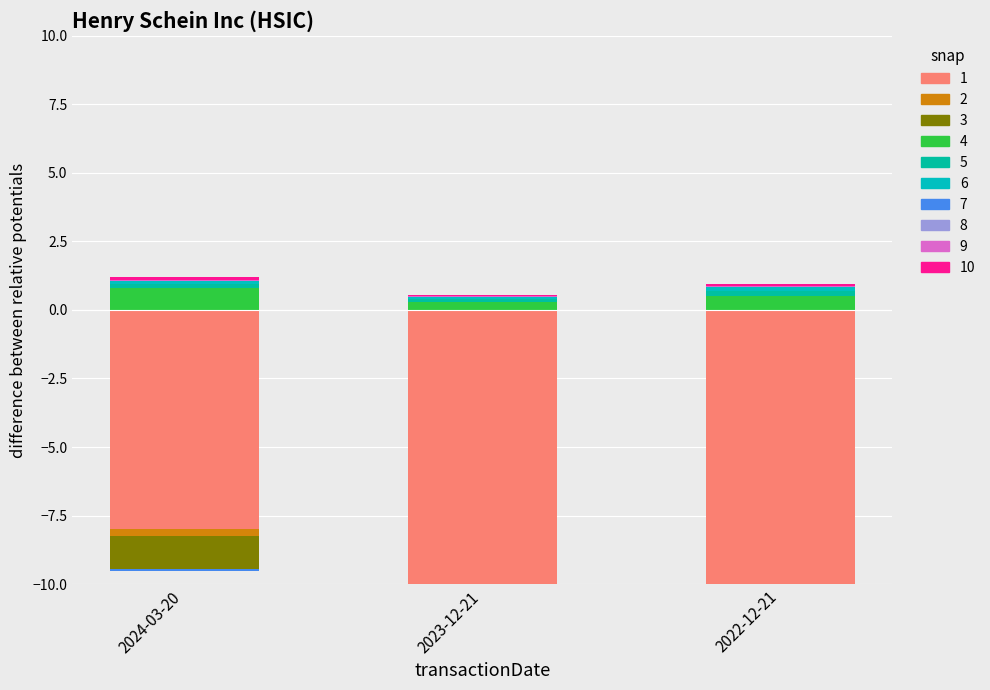

The transactionShares series shows -0.1 at 2024-03-20. True or false?

False